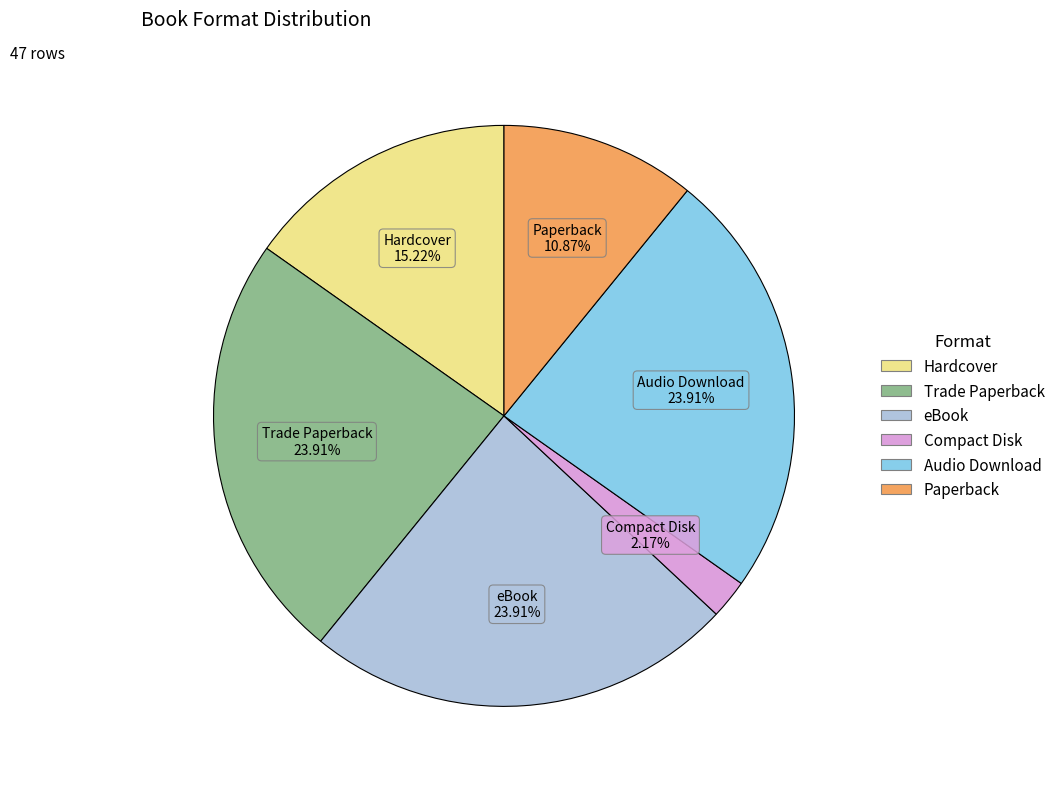

Is there any slice that represents more than half of the pie?

No